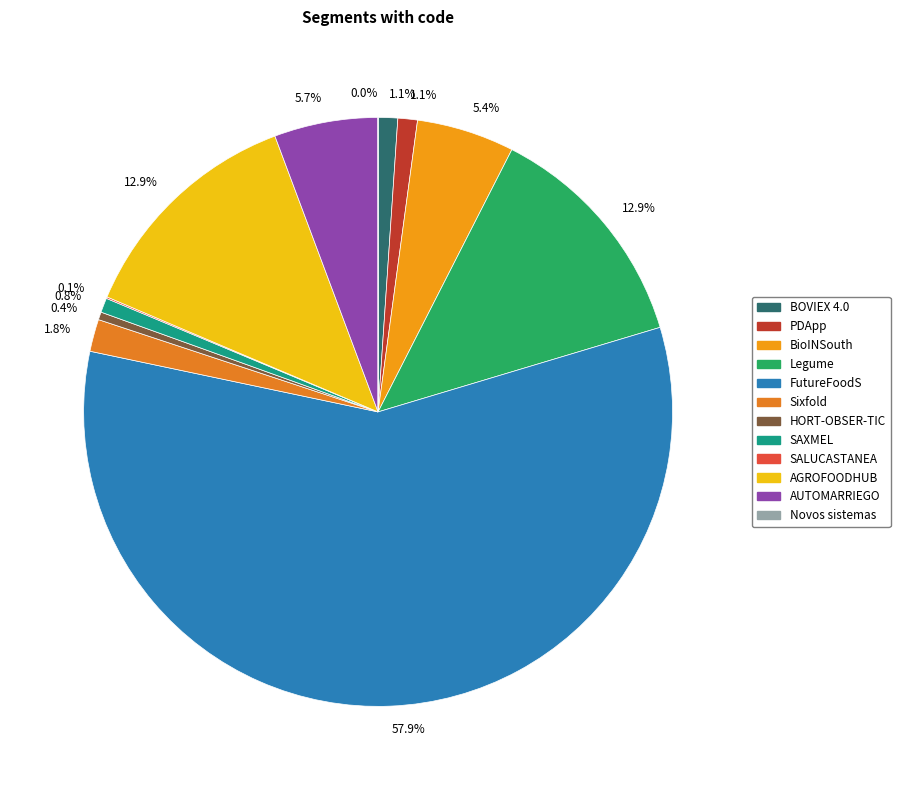

How many segments does this pie chart have?

12